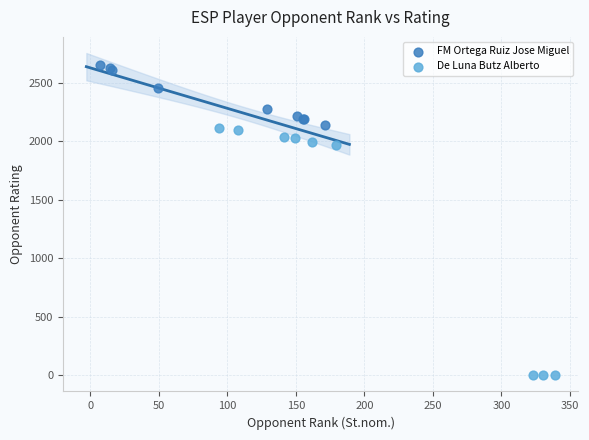

Which series contains the lowest Y value?

De Luna Butz Alberto